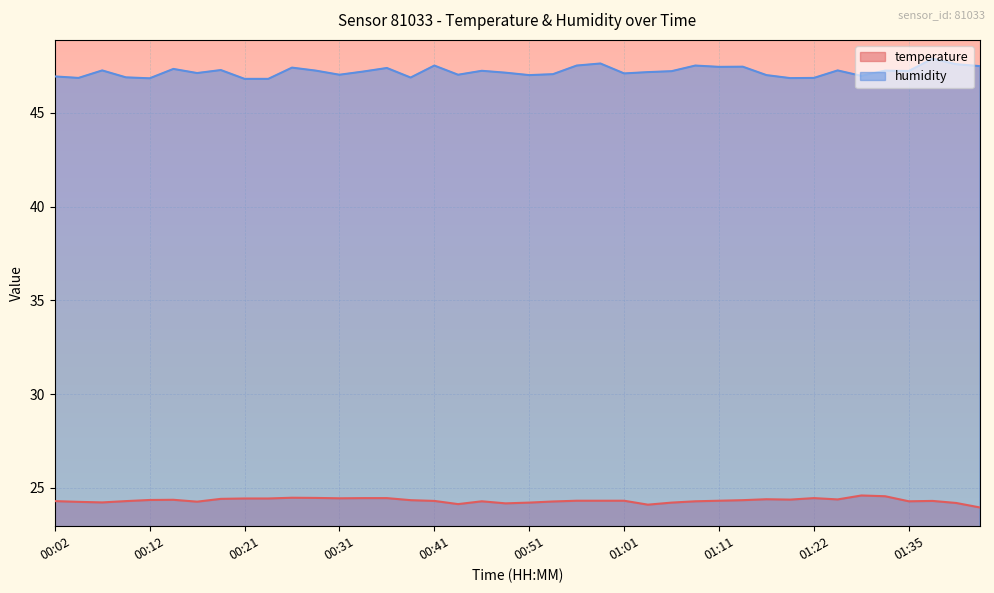

What is the label of the 23rd point from the right?

00:44